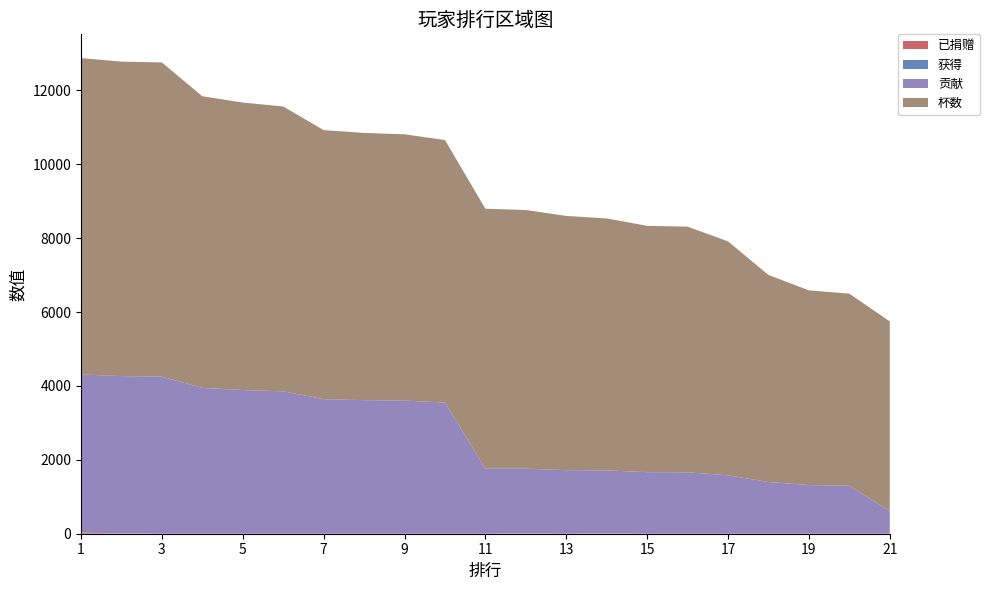

Reading left to right, what are all the values shown in this chart?

杯数: 1=8561	2=8511	3=8503	4=7892	5=7779	6=7708	7=7282	8=7231	9=7206	10=7103	11=7036	12=7000	13=6880	14=6818	15=6666	16=6648	17=6330	18=5603	19=5269	20=5198	21=5130
贡献: 1=4280	2=4255	3=4251	4=3946	5=3889	6=3854	7=3641	8=3615	9=3603	10=3551	11=1759	12=1750	13=1720	14=1704	15=1666	16=1662	17=1582	18=1400	19=1317	20=1299	21=615
已捐赠: 1=30	2=0	3=0	4=0	5=0	6=0	7=0	8=0	9=0	10=0	11=0	12=0	13=0	14=0	15=0	16=0	17=0	18=0	19=0	20=0	21=0
获得: 1=0	2=10	3=0	4=0	5=0	6=0	7=0	8=0	9=0	10=0	11=0	12=10	13=0	14=10	15=0	16=0	17=0	18=0	19=0	20=0	21=0